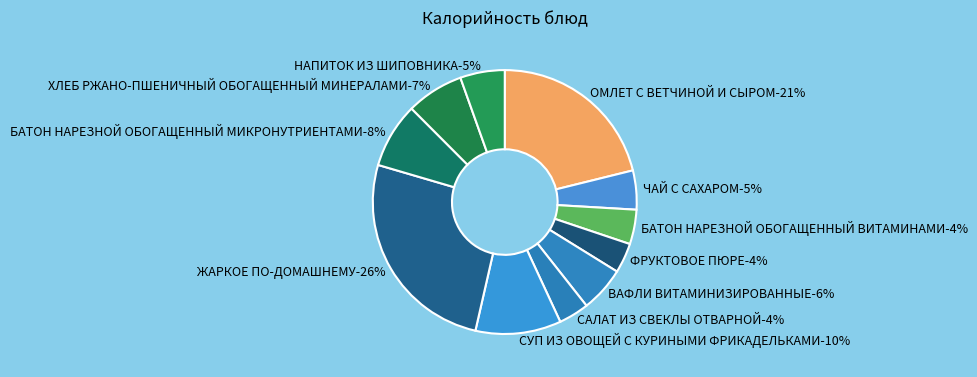

Which has a higher value, ЧАЙ С САХАРОМ or ЖАРКОЕ ПО-ДОМАШНЕМУ?

ЖАРКОЕ ПО-ДОМАШНЕМУ